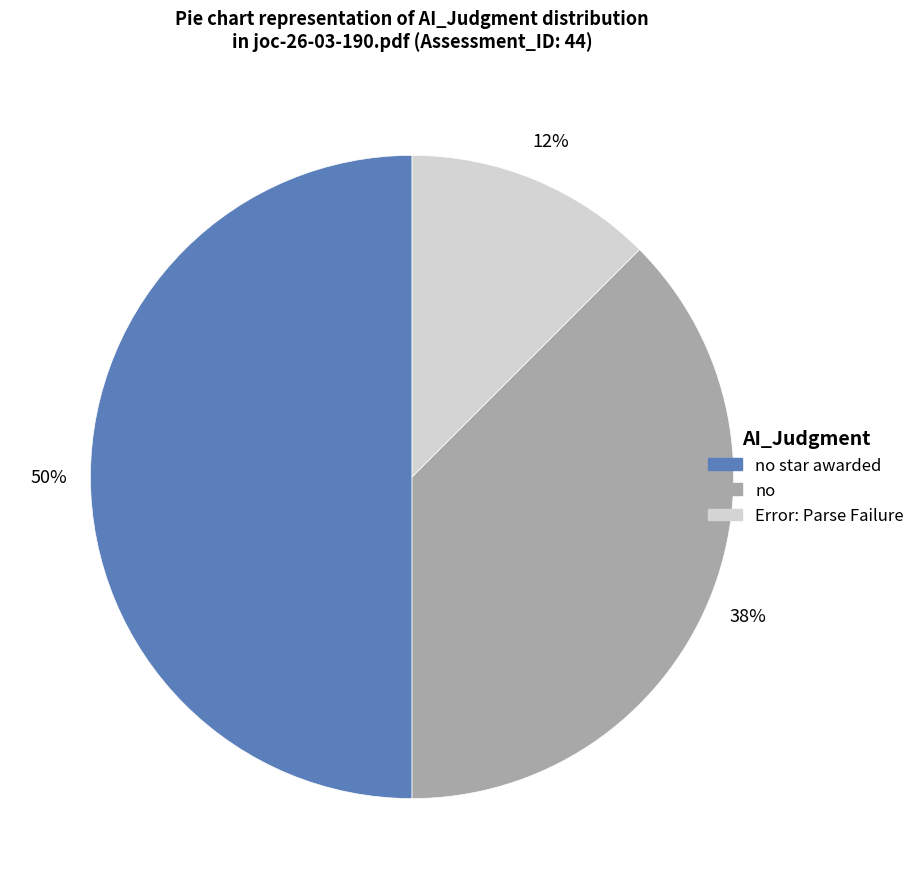

Is the sum of no and no star awarded greater than half?

Yes